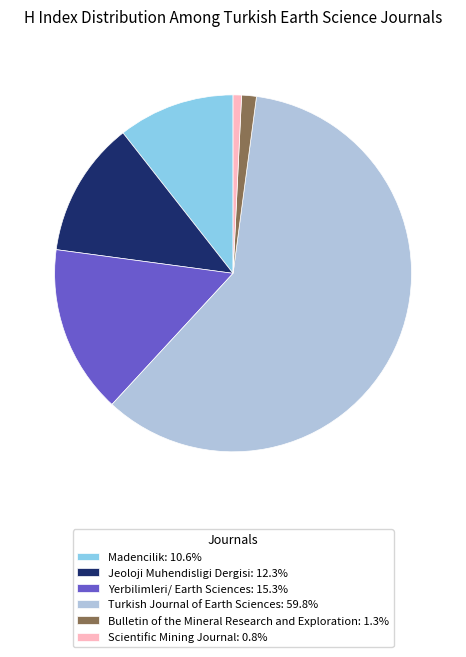

Rank the categories by value from lowest to highest.

Scientific Mining Journal, Bulletin of the Mineral Research and Exploration, Madencilik, Jeoloji Muhendisligi Dergisi, Yerbilimleri/ Earth Sciences, Turkish Journal of Earth Sciences